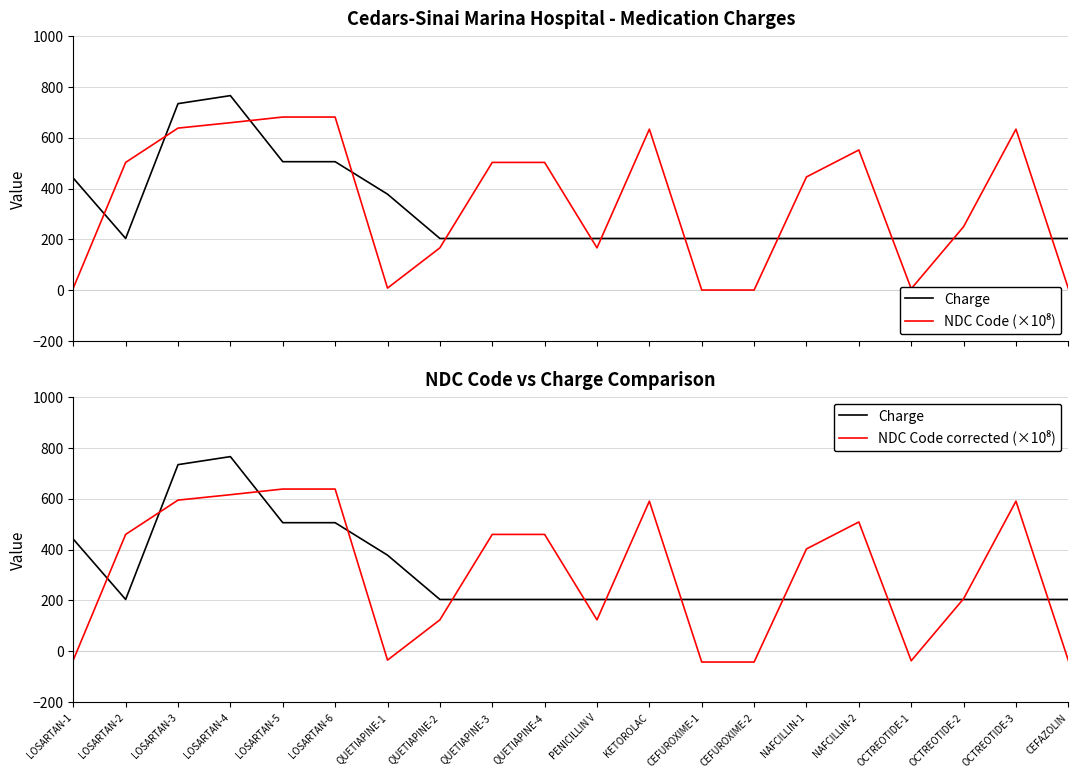

At which category is the sum across all series the highest?

LOSARTAN-4